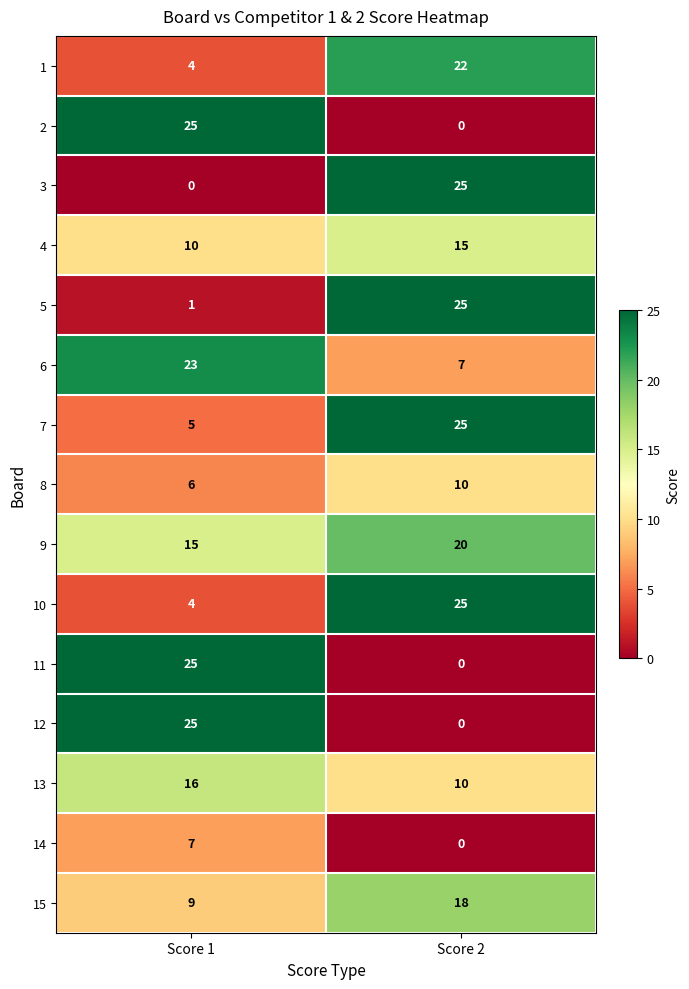

How many data points in 13 are less than 16?

1